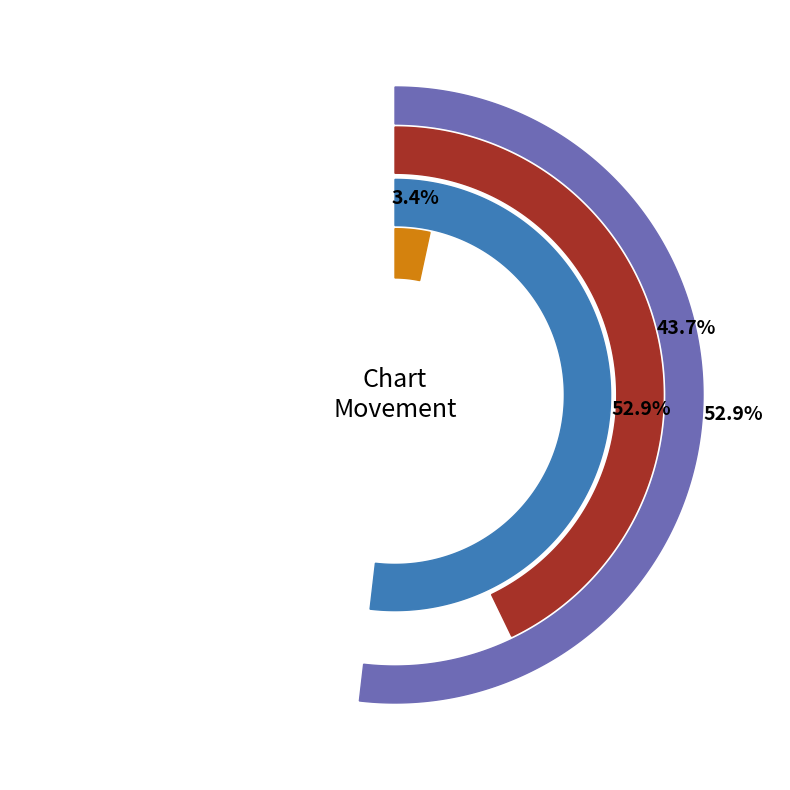

To the nearest percent, what portion does up represent?

53%